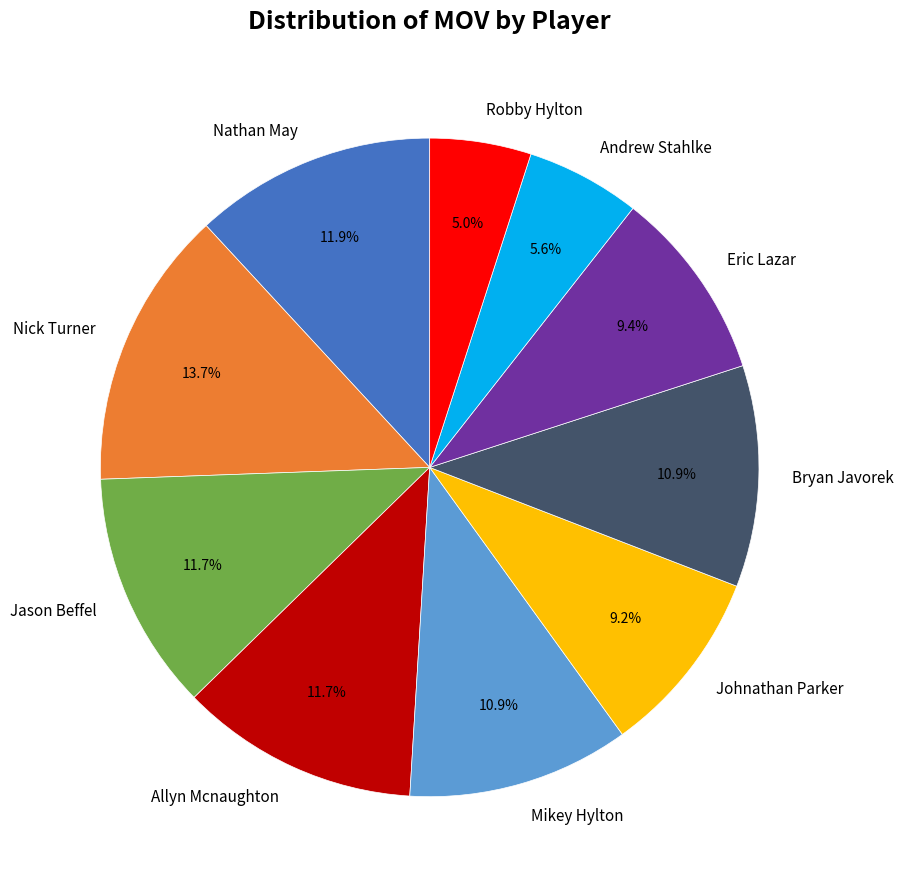

Approximately how many times larger is the value at Nick Turner compared to Johnathan Parker?

1.5